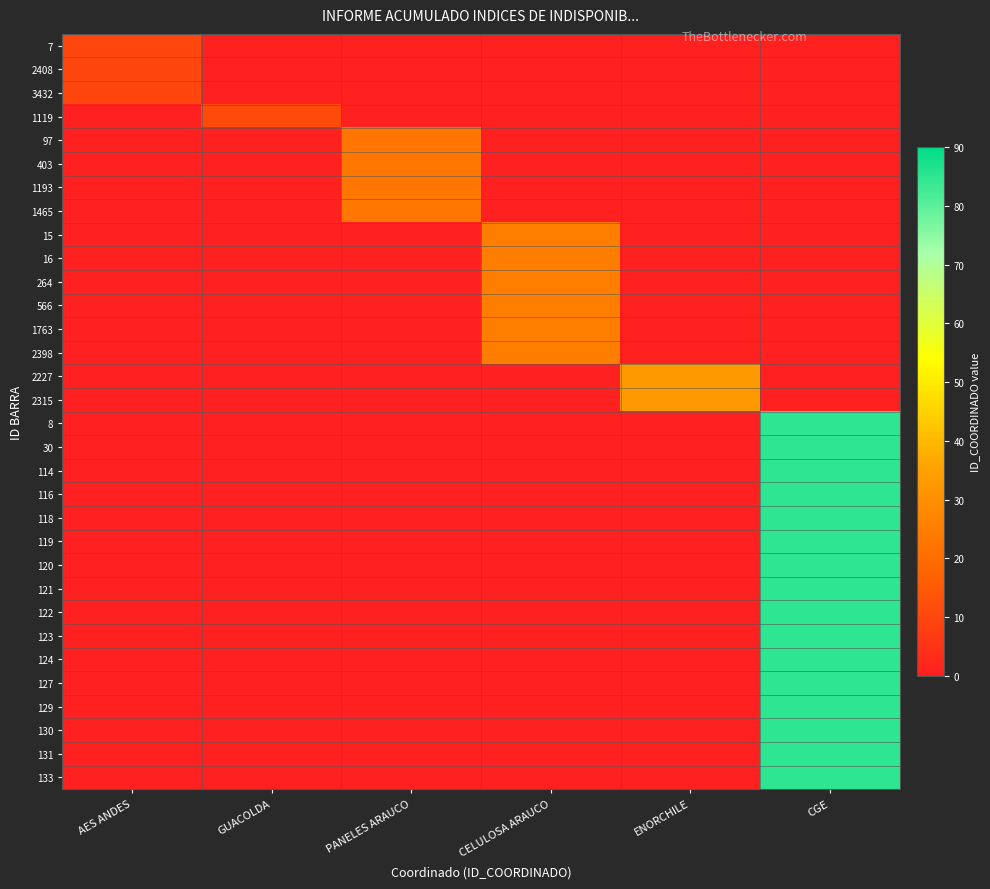

Which has a higher value, ENORCHILE or AES ANDES?

AES ANDES